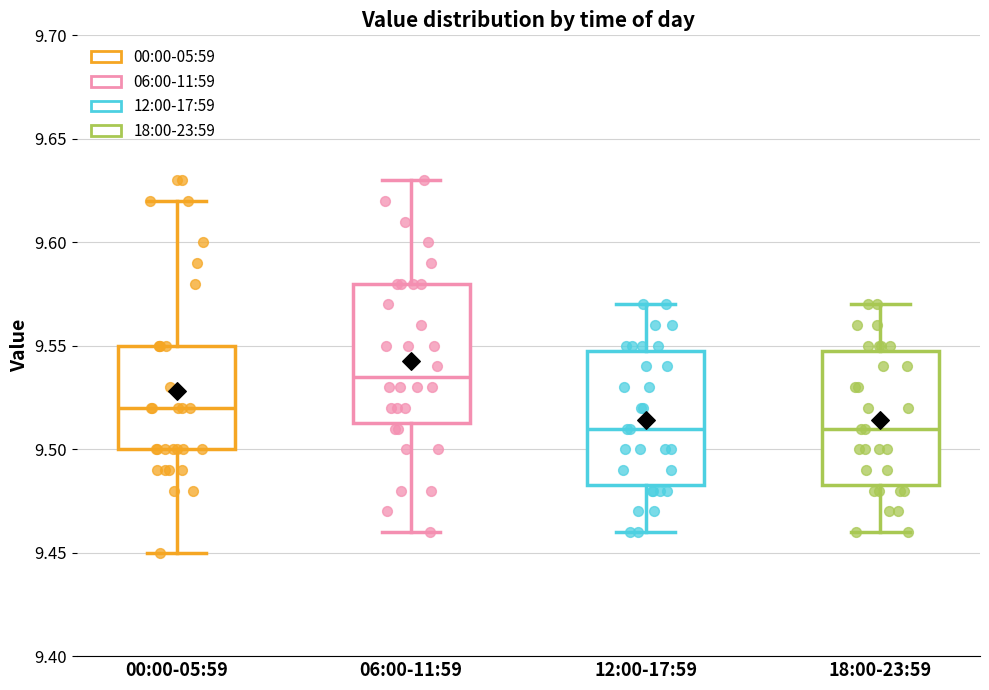

Reading left to right, read every box against the y-axis: the position of its median line, the range the box covers, and the ends of its whiskers. The values are not printed on the chart, so give them approximately, as read against the axis.

00:00-05:59: median 9.520, box 9.500 to 9.550, whiskers 9.450 to 9.620
06:00-11:59: median 9.535, box 9.515 to 9.580, whiskers 9.460 to 9.630
12:00-17:59: median 9.510, box 9.485 to 9.550, whiskers 9.460 to 9.570
18:00-23:59: median 9.510, box 9.485 to 9.550, whiskers 9.460 to 9.570